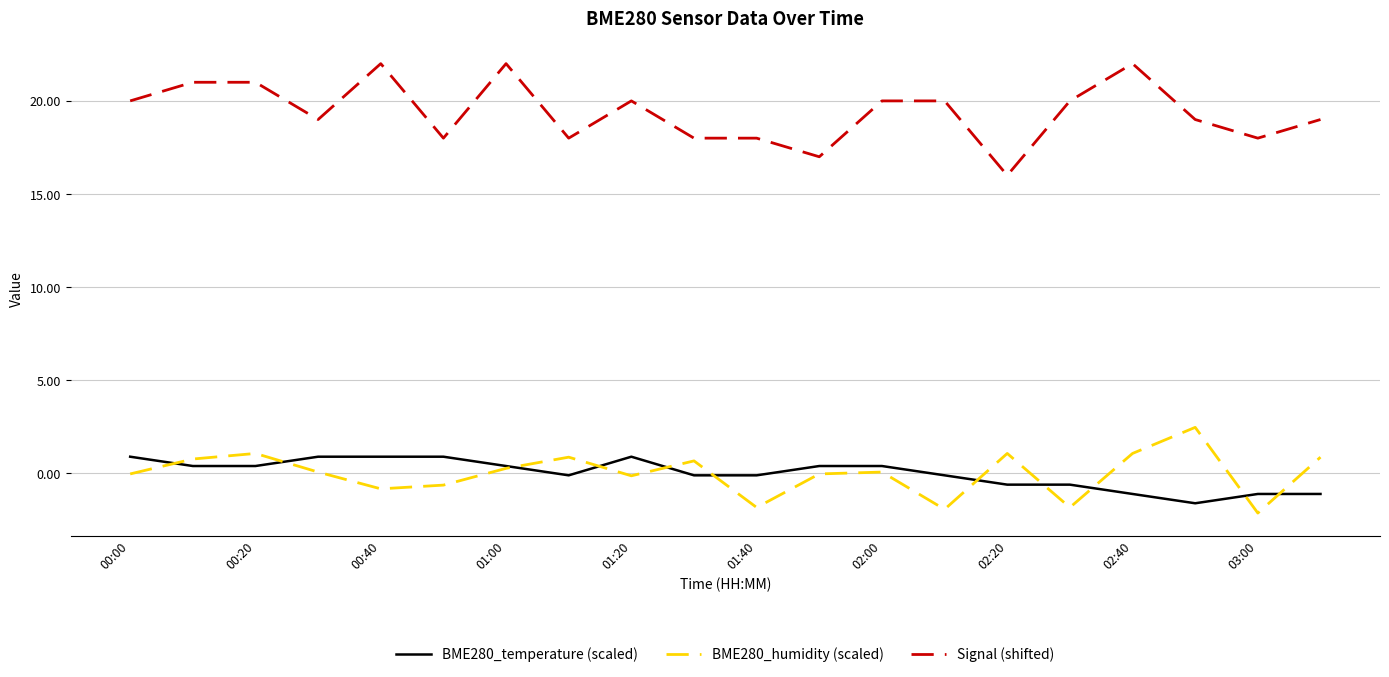

How many lines are shown in the chart?

3